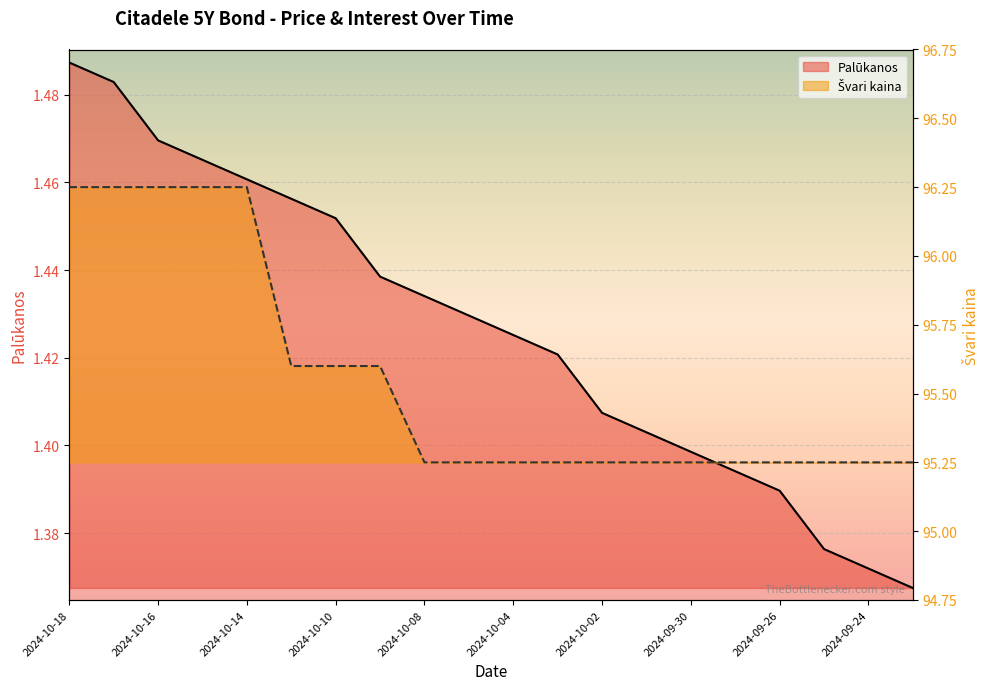

How many lines are shown in the chart?

2